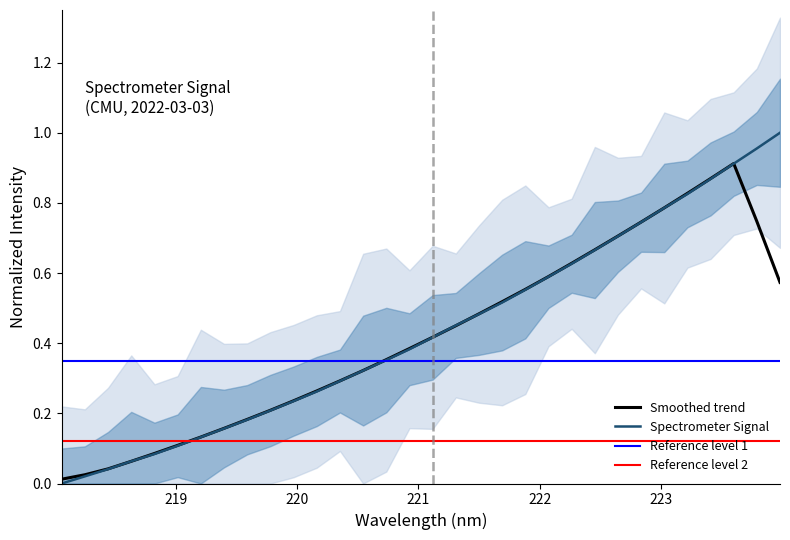

Rank the categories by value from highest to lowest.

223.9802, 223.7895, 223.5987, 223.408, 223.2172, 223.0264, 222.8355, 222.6447, 222.4538, 222.263, 222.0721, 221.8812, 221.6902, 221.4993, 221.3083, 221.1174, 220.9264, 220.7354, 220.5444, 220.3533, 220.1623, 219.9712, 219.7801, 219.589, 219.3979, 219.2067, 219.0156, 218.8244, 218.6332, 218.442, 218.2508, 218.0596